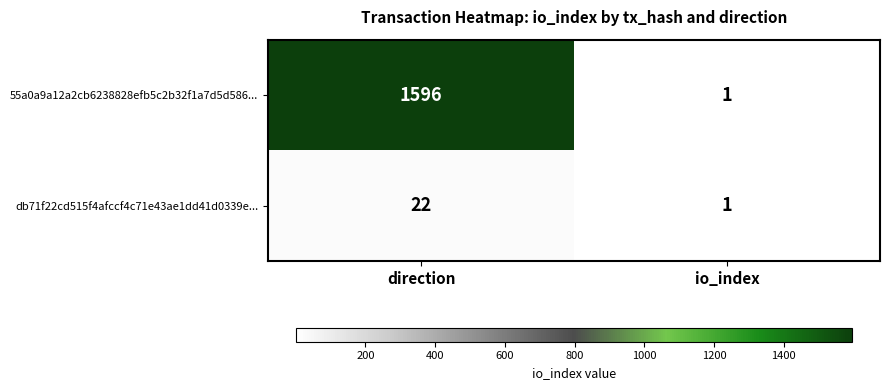

What is the difference between the maximum and minimum values in the 55a0a9a12a2cb6238828efb5c2b32f1a7d5d586... series?

1595